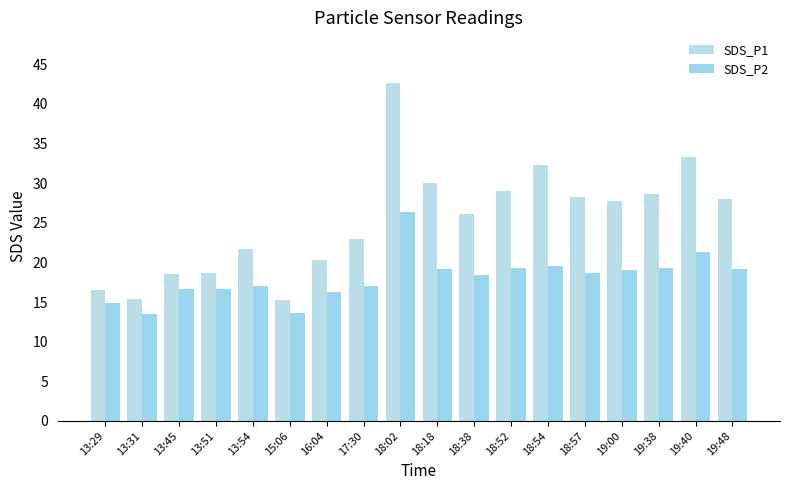

How many groups of bars are there?

18